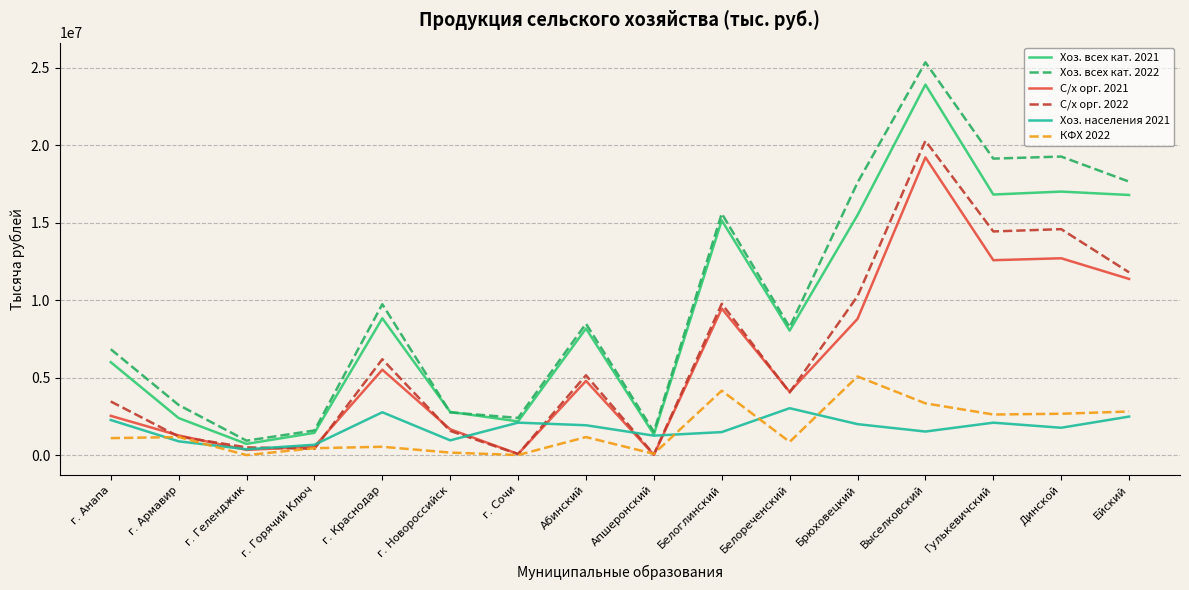

Which series has the widest spread of values?

Хоз. всех кат. 2022